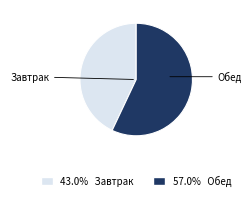

Count the number of slices in the pie.

2